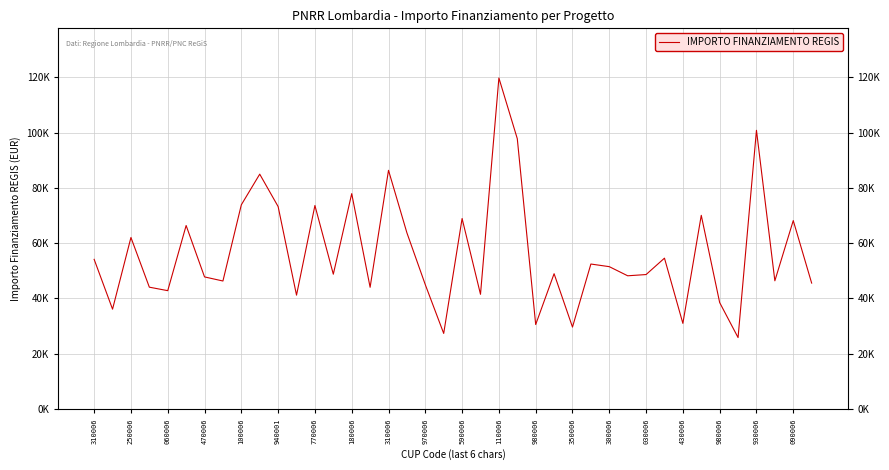

What is the label of the 12th point from the left?

110006